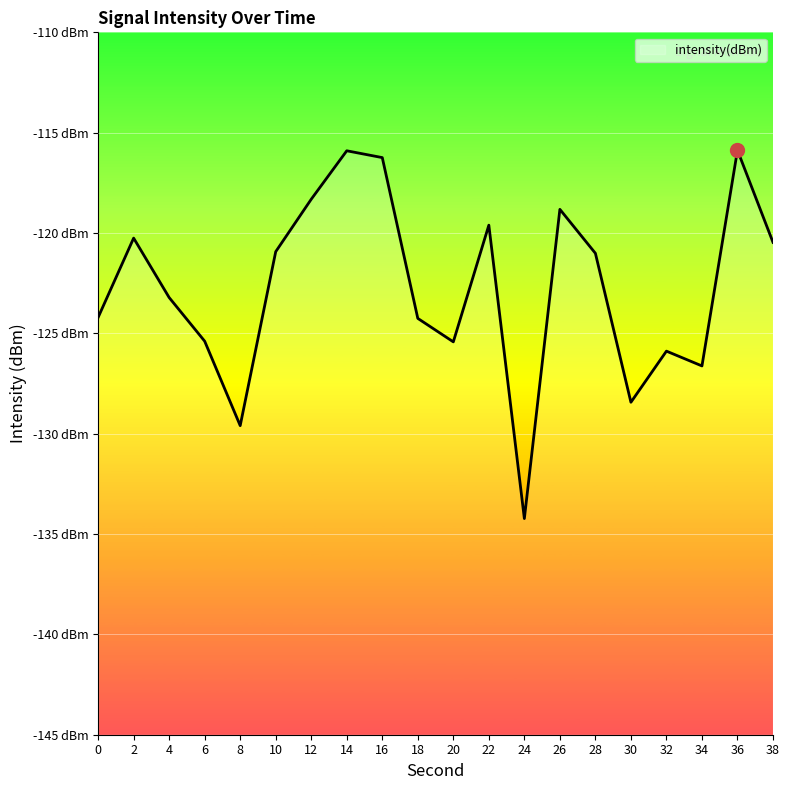

What is the sum of all values?

-2454.7